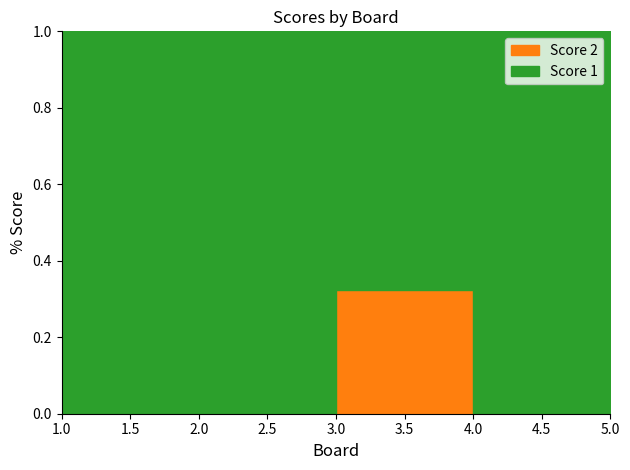

The value of Score 1 at 3 is 14. True or false?

False